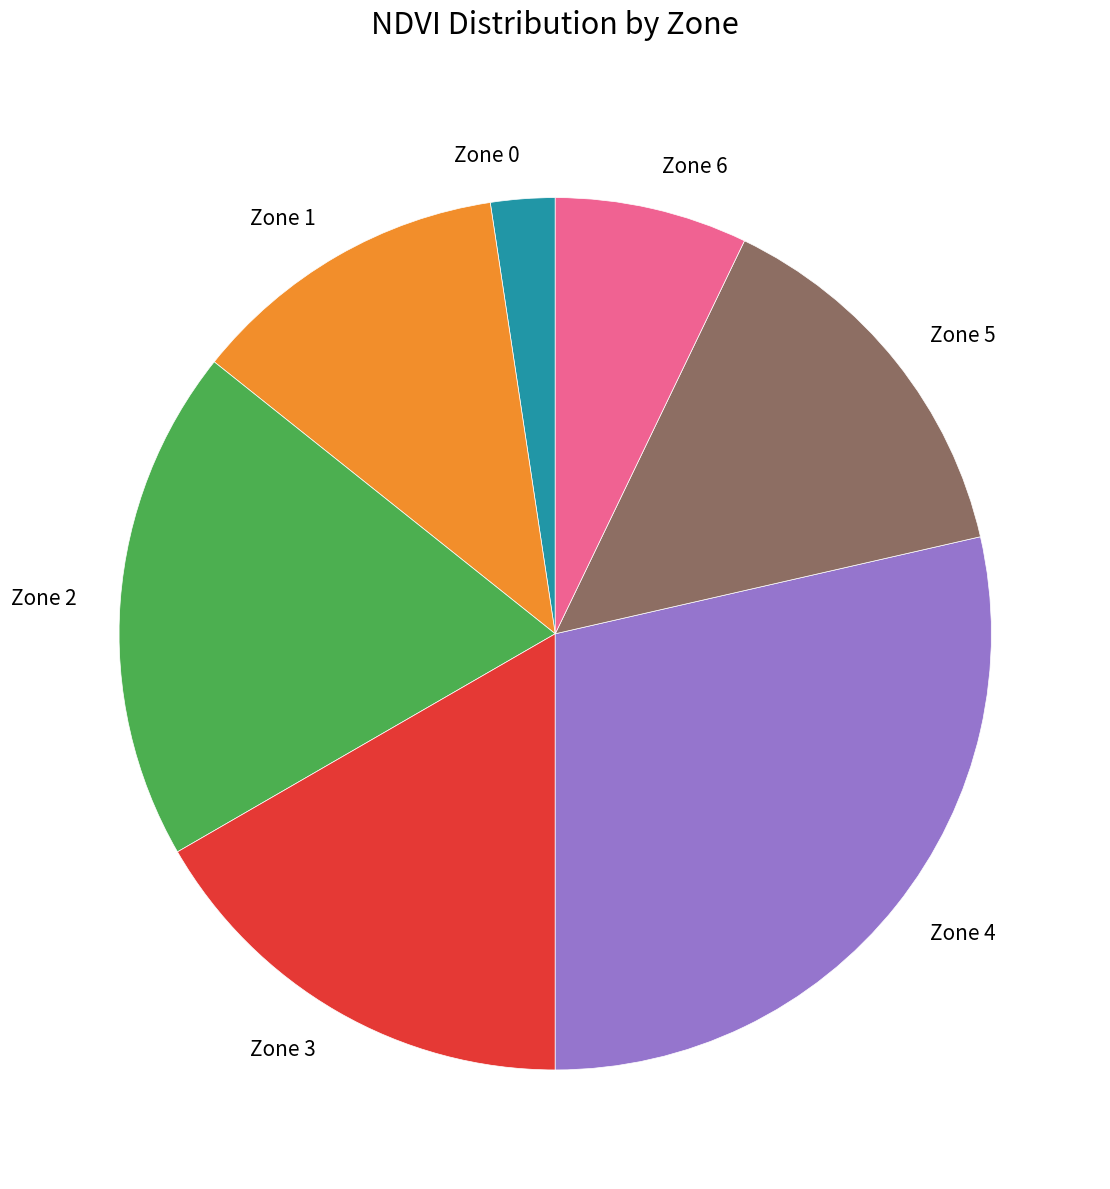

Count the number of slices in the pie.

7